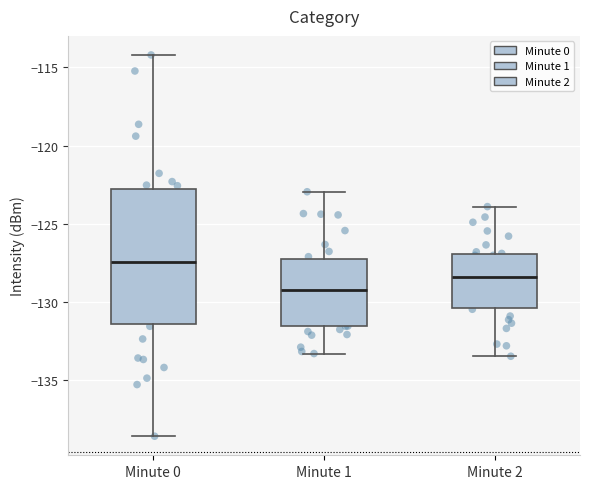

Where is the lower edge of the box for Minute 1 on the y-axis? The values are not printed on the chart, so give them approximately, as read against the axis.

-131.5